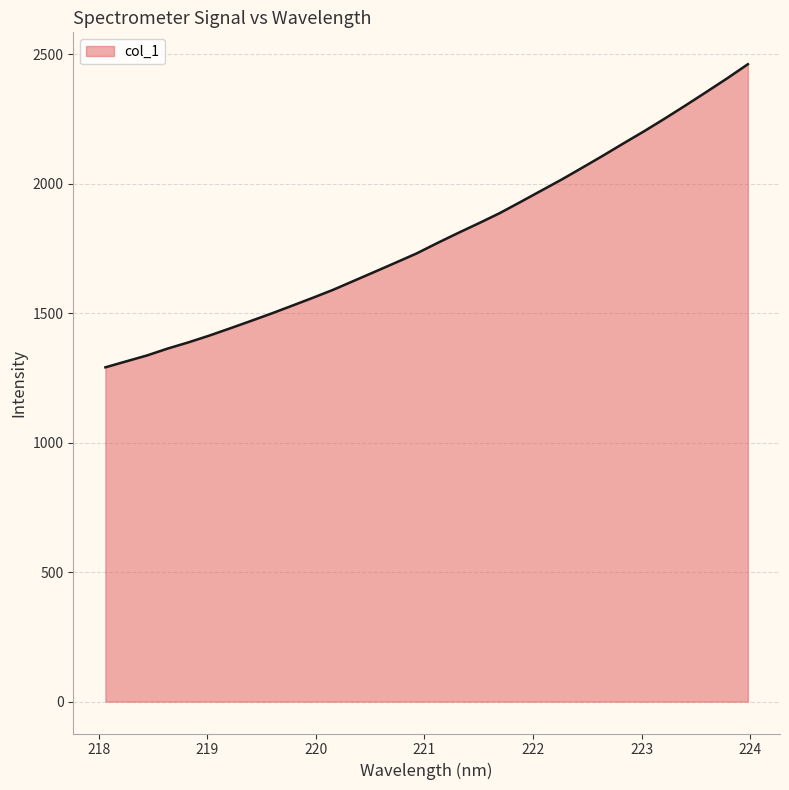

What is the difference between the maximum and minimum values?

1170.1